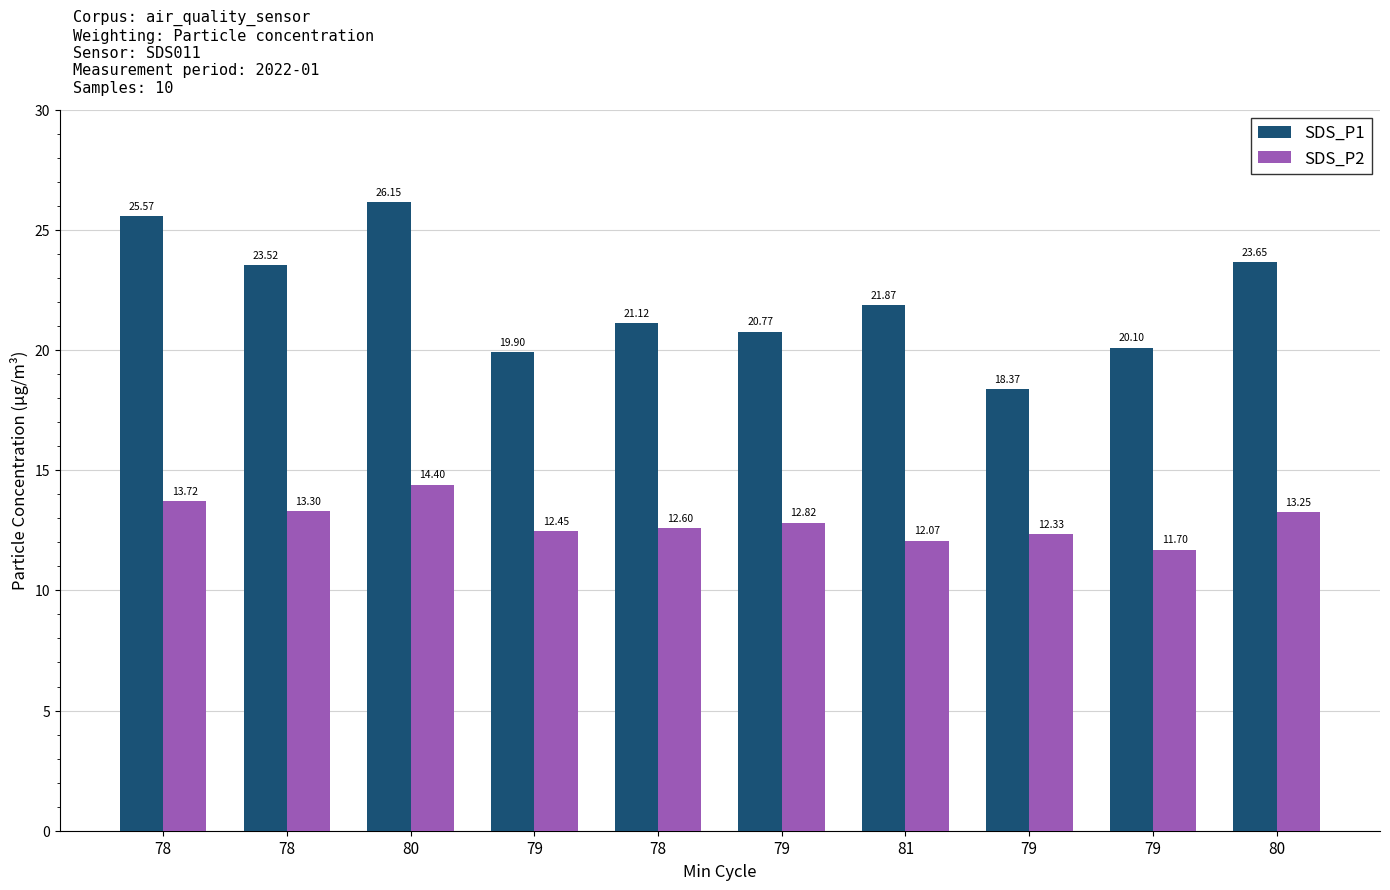

What is the value of the SDS_P1 bar at the 6th from the left?

19.9